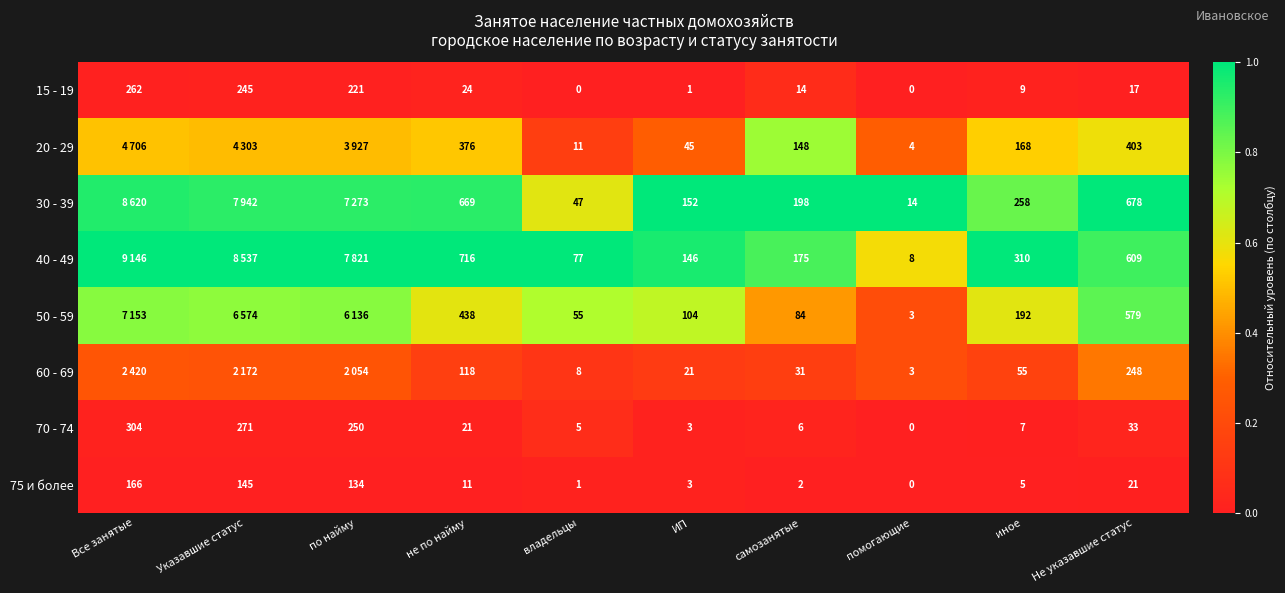

Is it true that 60 - 69 equals 0.0 at иное?

False